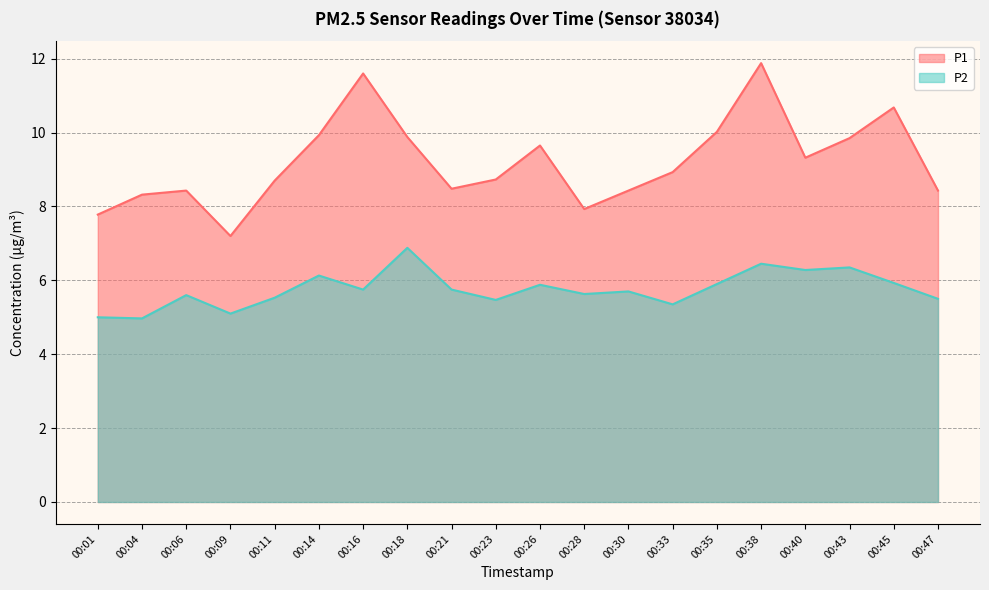

Which series has the widest spread of values?

P1